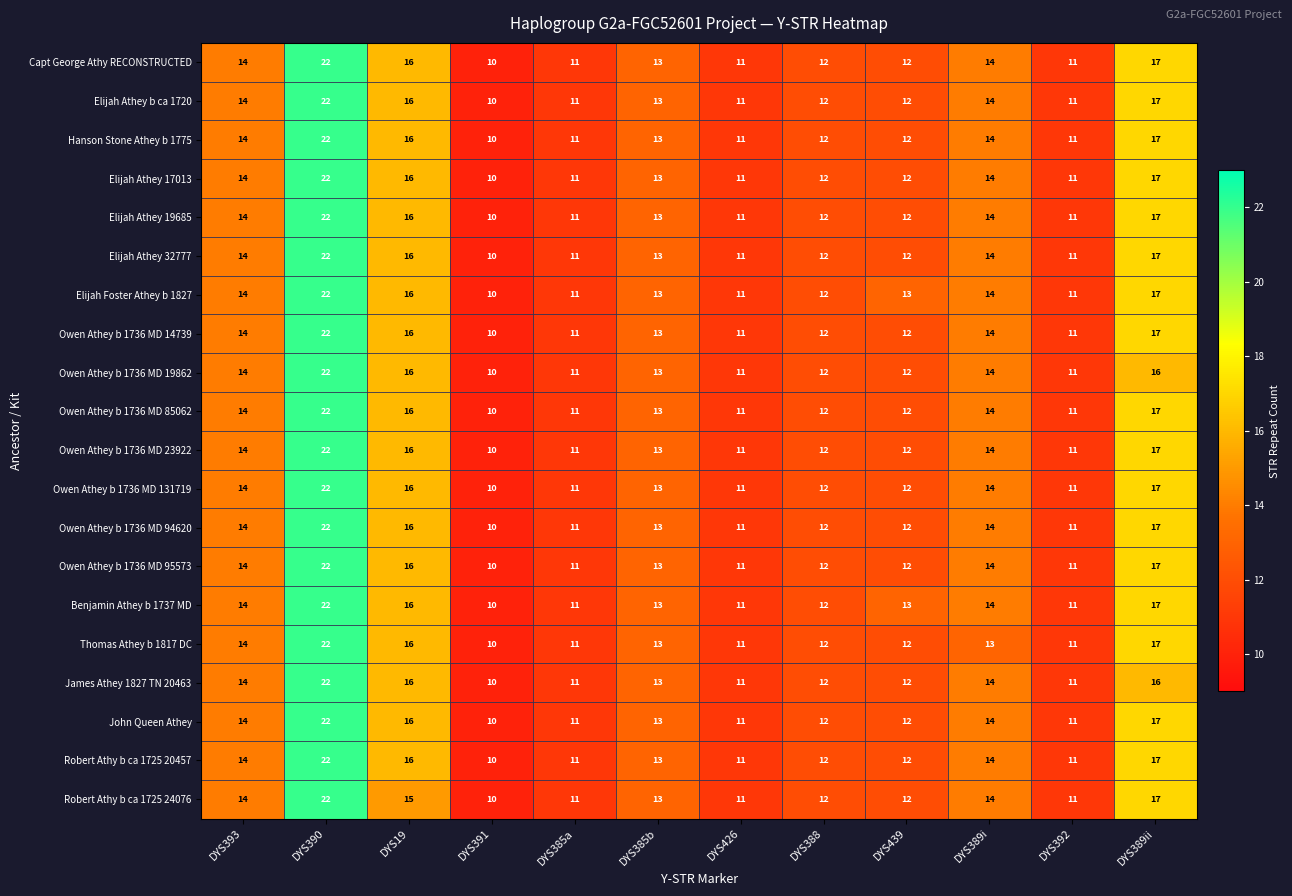

How many categories are shown in the chart?

12